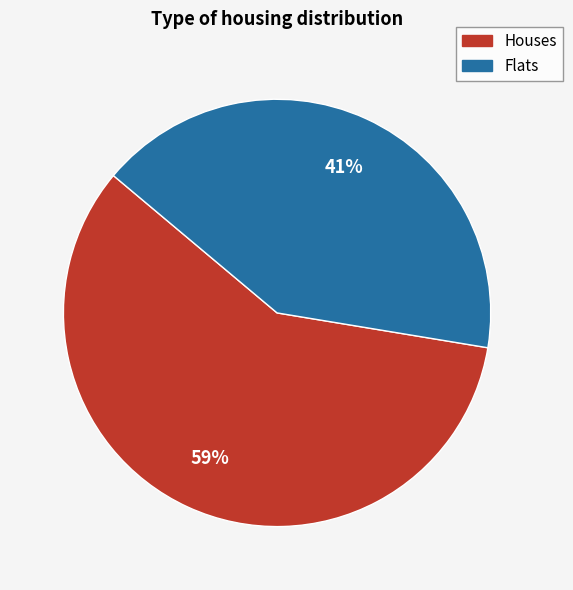

To the nearest percent, what is the average slice percentage?

50%